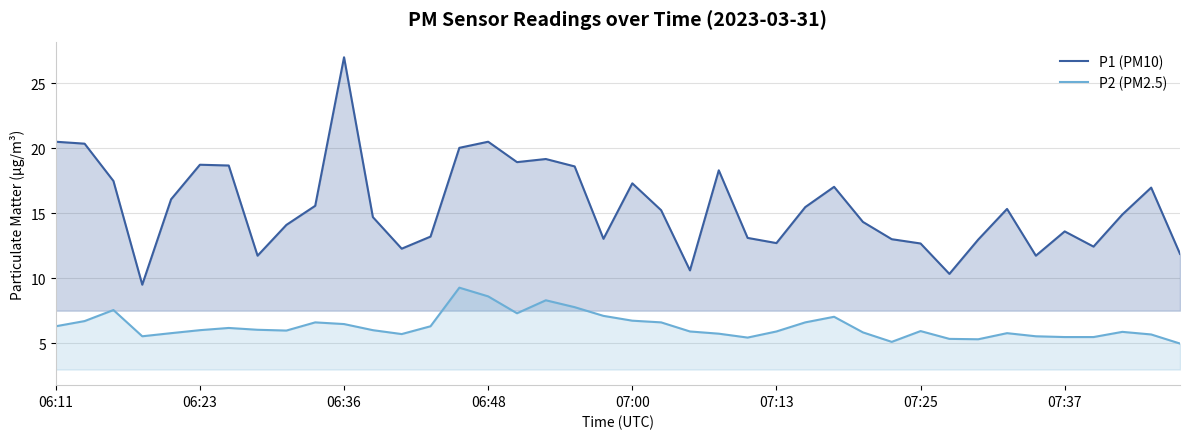

How many lines are shown in the chart?

2